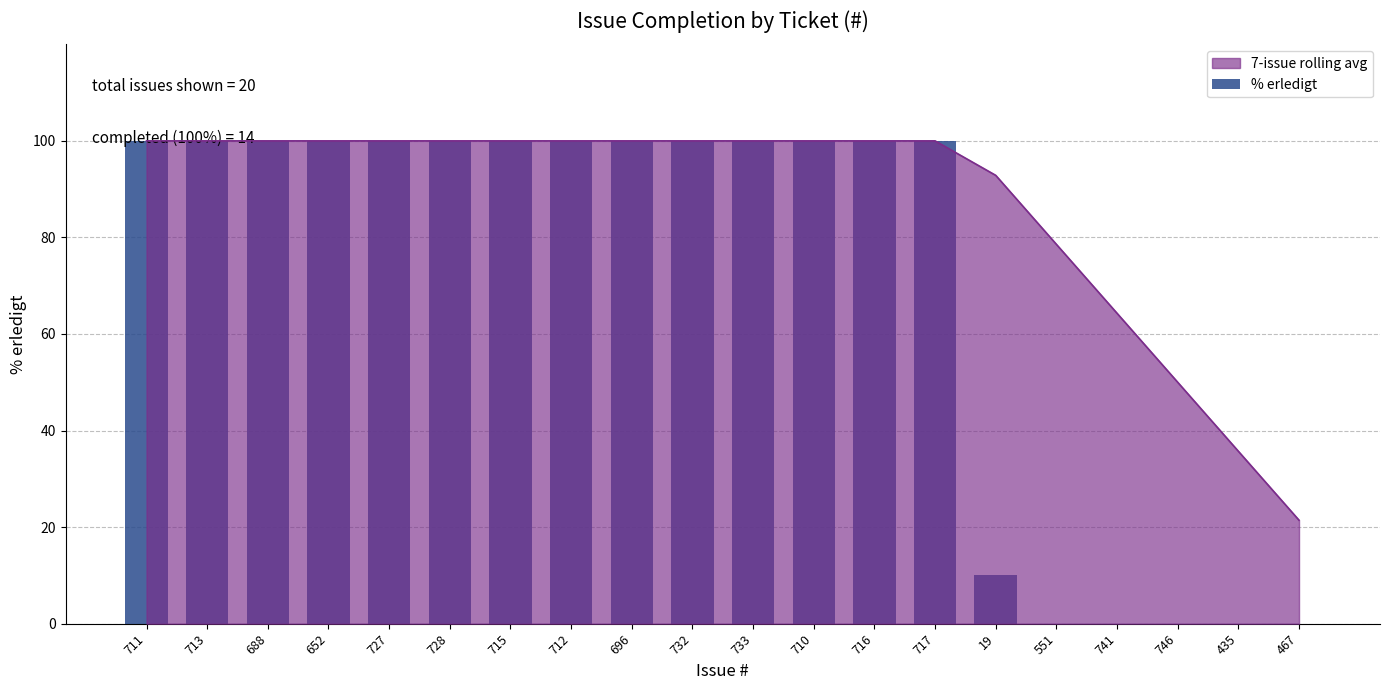

At which category does the chart reach its peak across all series?

711